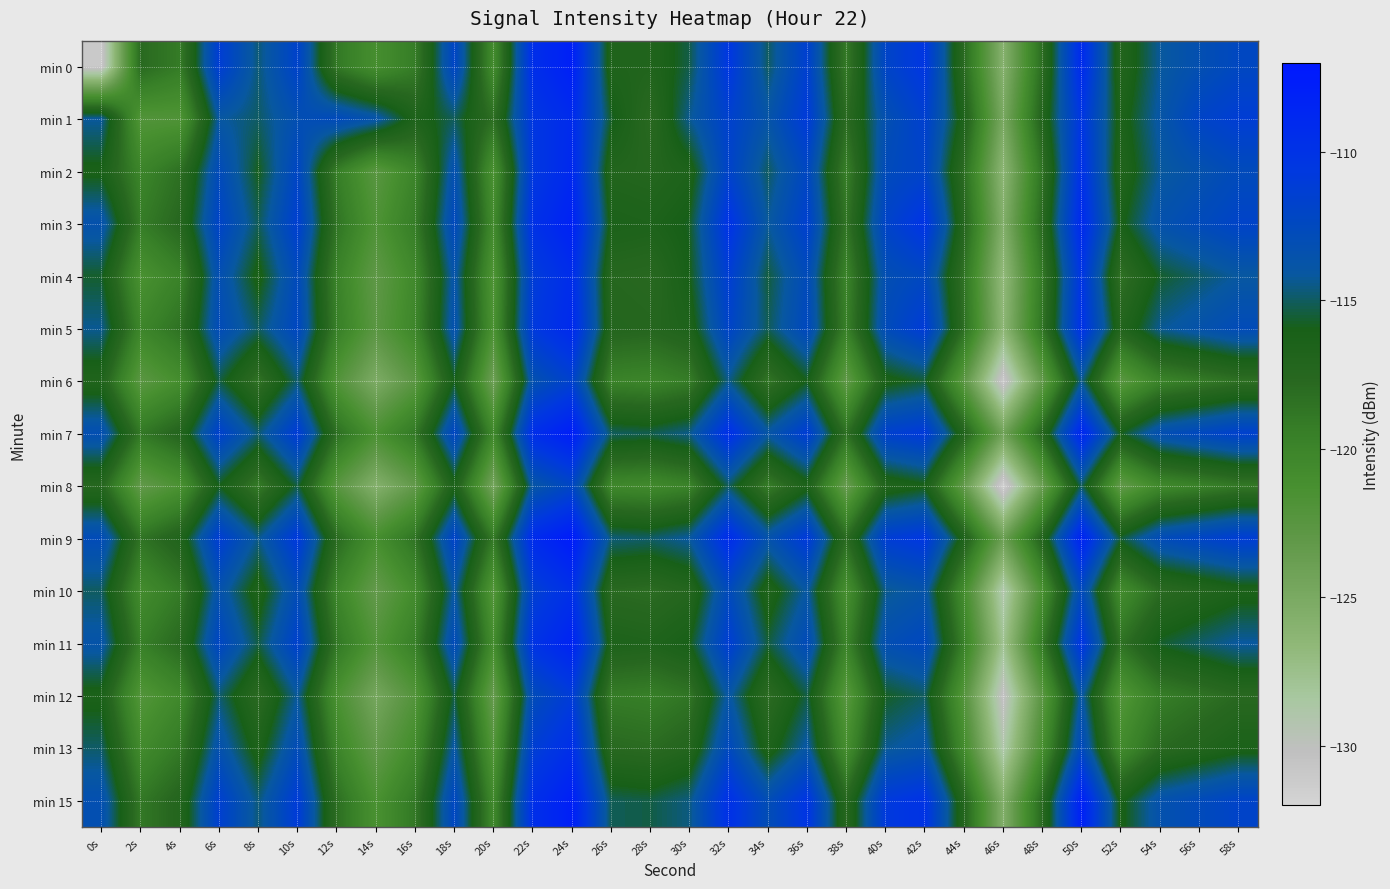

What is the total value across all series at 40s?

-1700.3